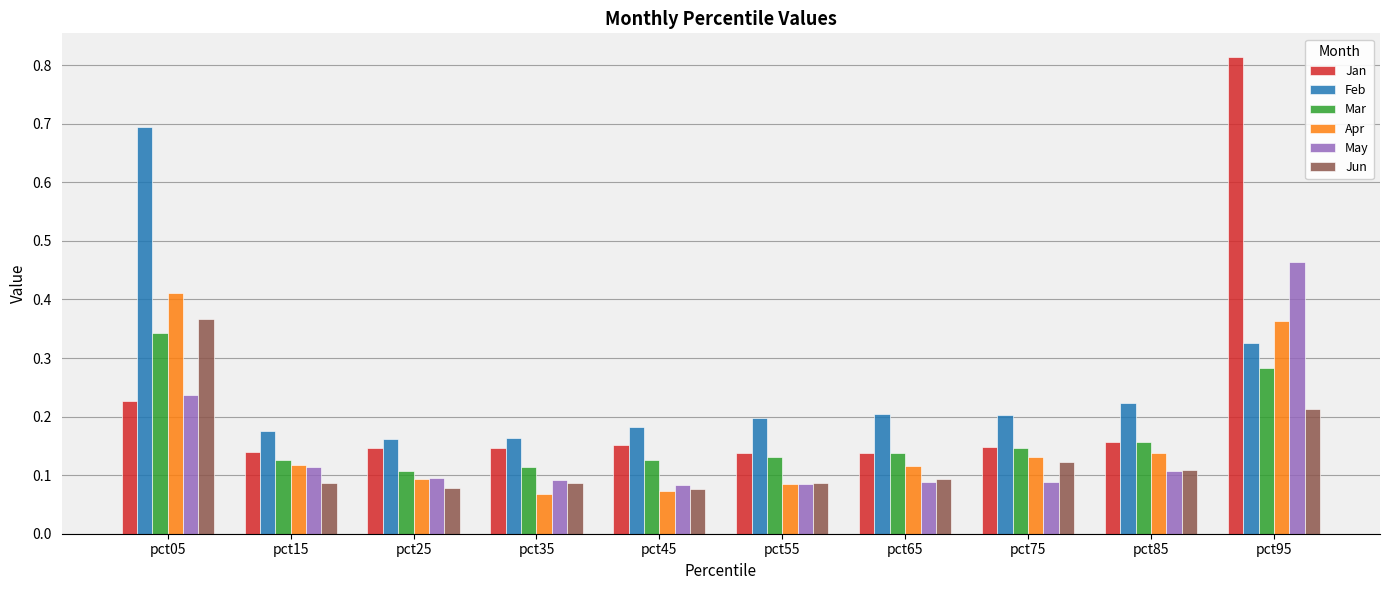

What is the sum of the Jun values at pct95 and pct05?

0.6